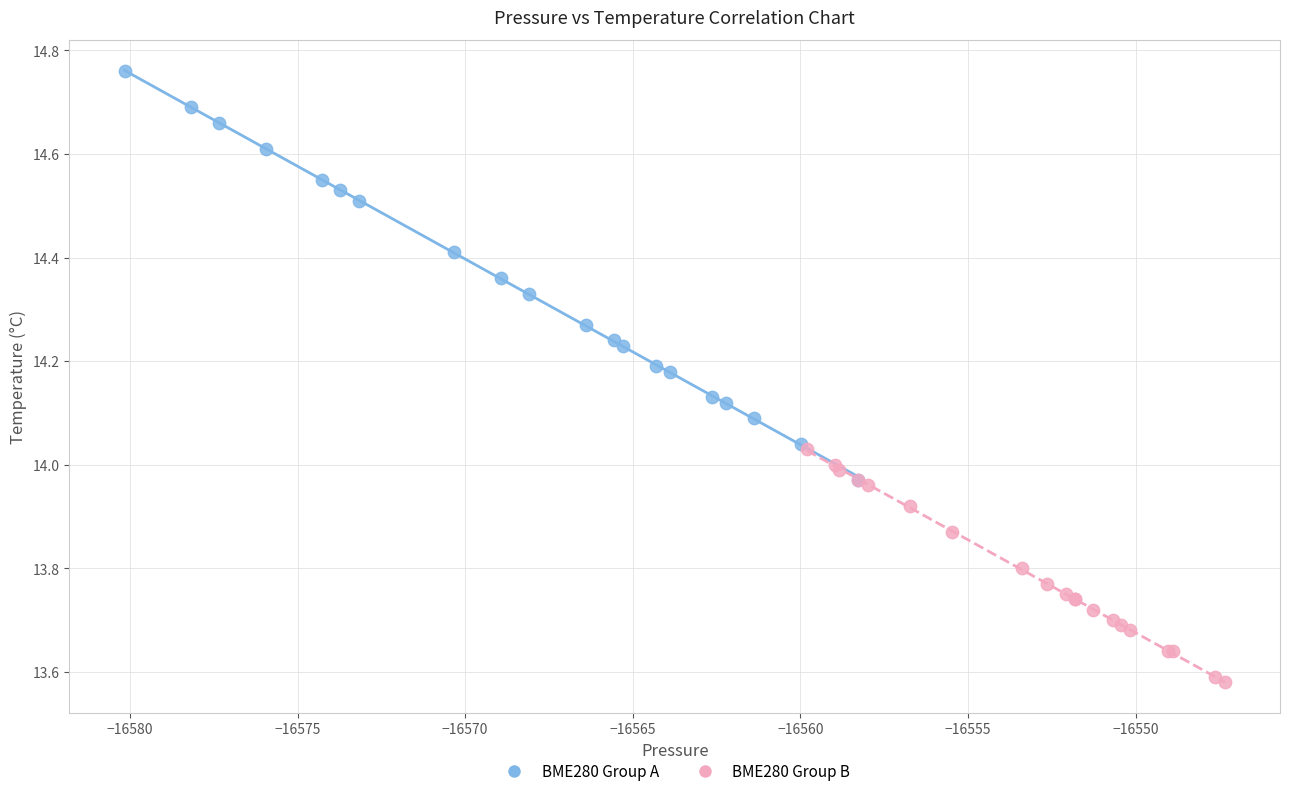

Which series has the largest Y range (max minus min)?

BME280 Group A